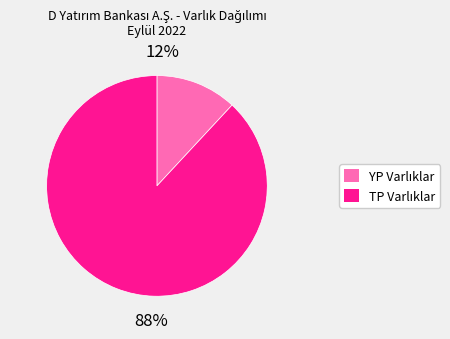

To the nearest percent, what is the average slice percentage?

50%